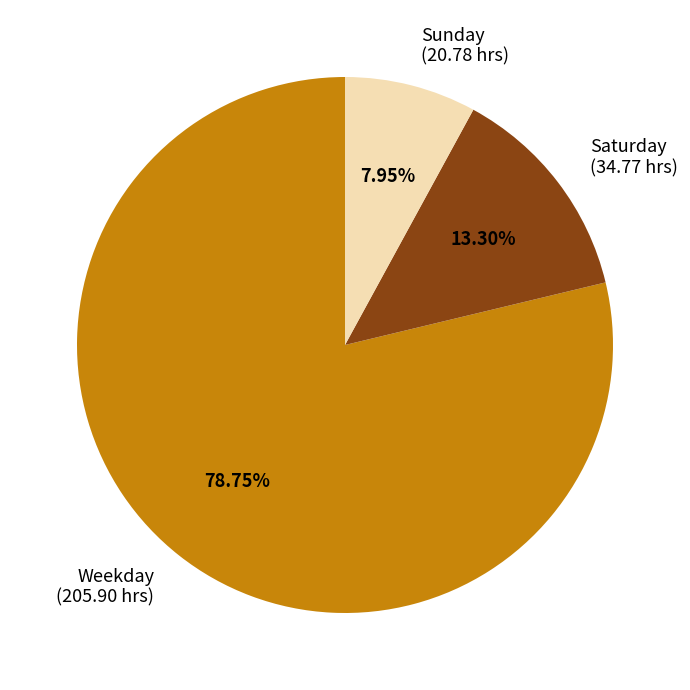

Do Saturday (34.77 hrs) and Weekday (205.90 hrs) together represent more than half of the pie?

Yes